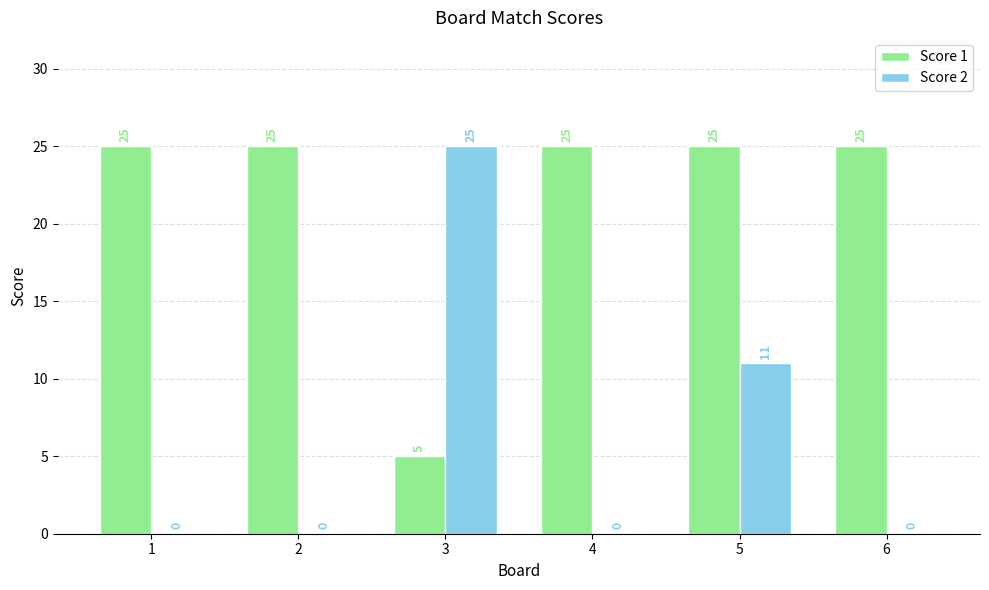

Which series changed the most between 2 and 3?

Score 2